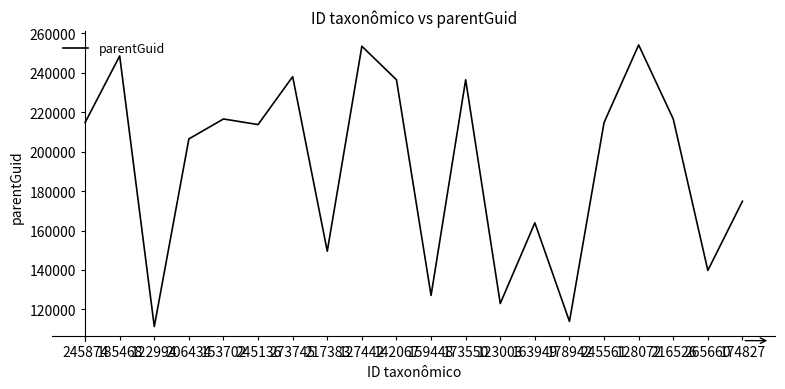

True or false: the data shows 172939 at 159448.

False